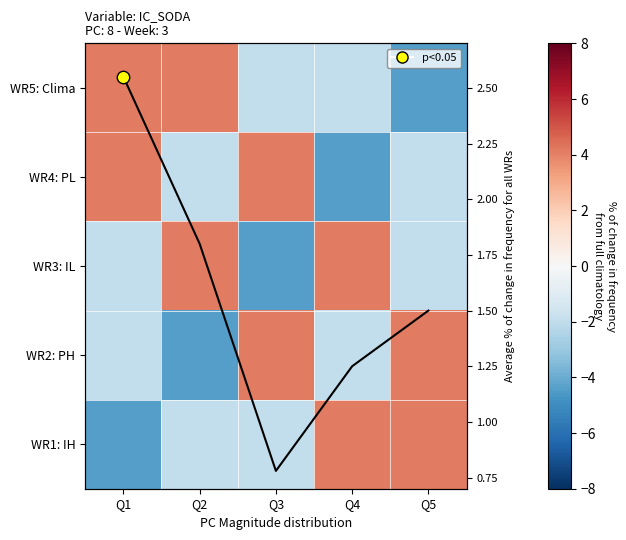

Is the value of WR2: PH at Q3 greater than the value of WR5: Clima at Q5?

Yes